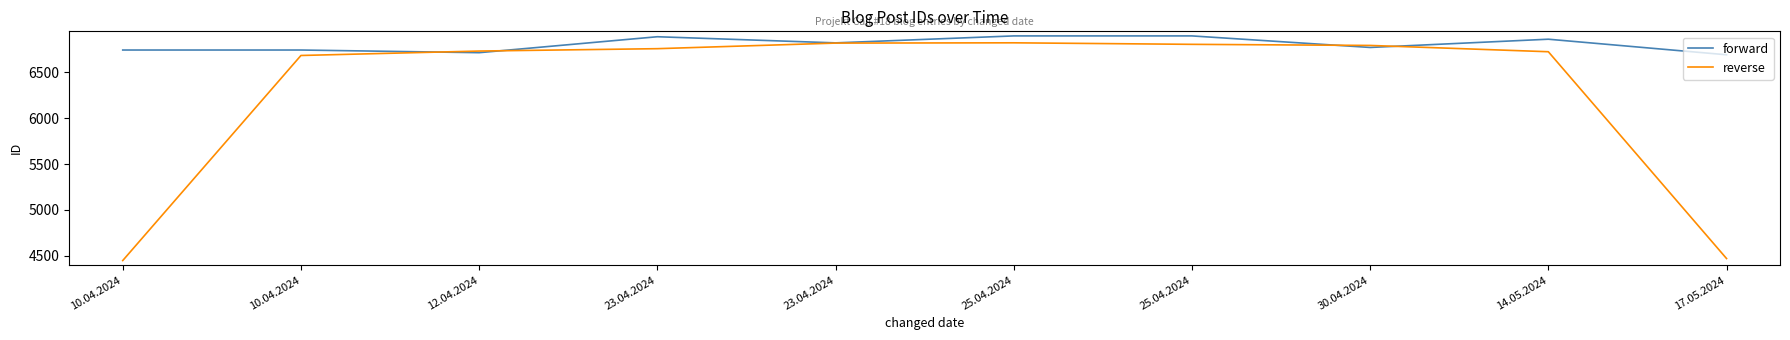

True or false: forward has more than 0 interior local peaks.

True